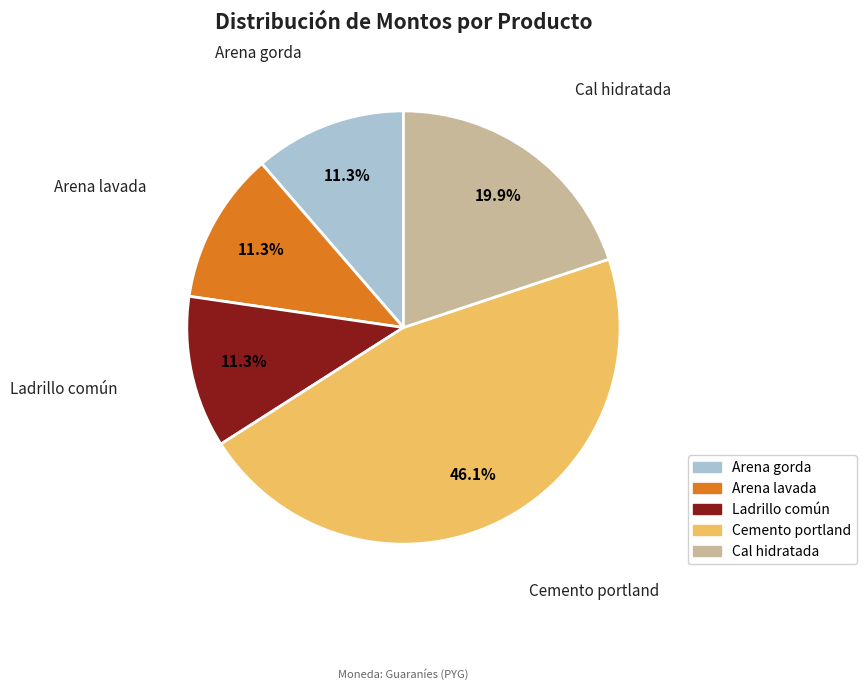

The Cemento portland slice represents 55% of the pie. True or false?

False